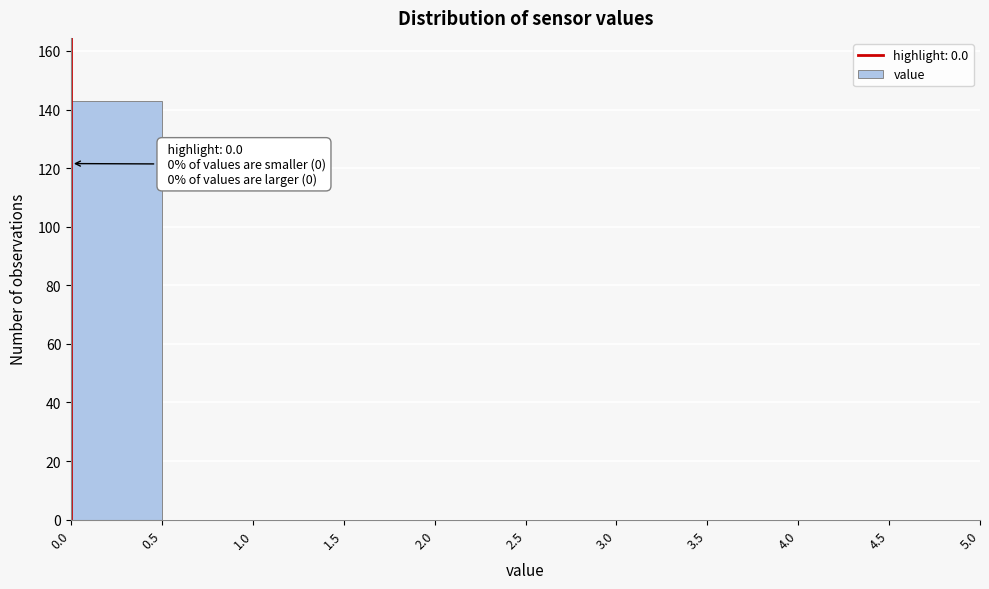

Which range on the x-axis has the tallest bar?

0.0 to 0.5